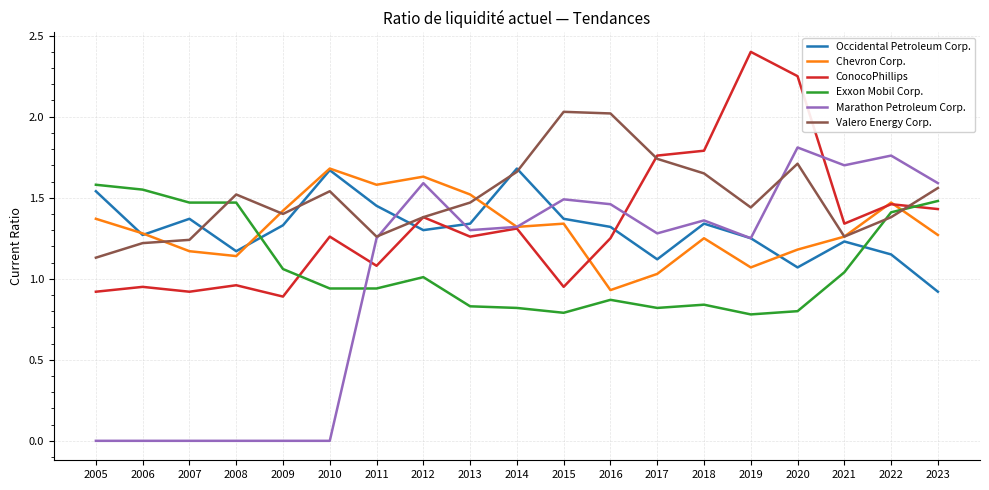

In Chevron Corp., how many points are higher than both neighbors (excluding endpoints)?

5